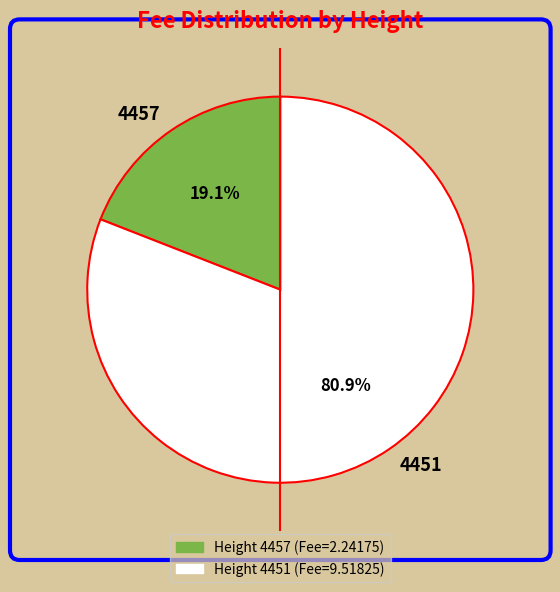

Does 4457 represent more than half of the total?

No